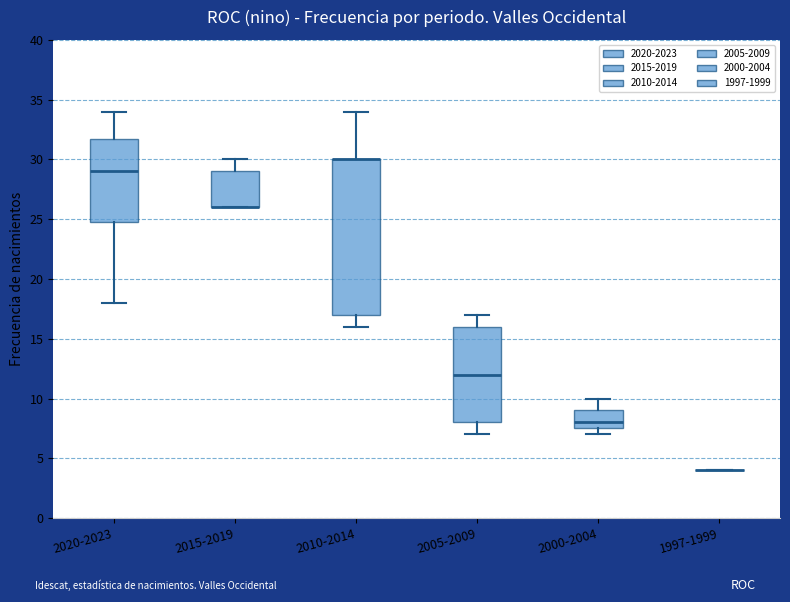

Reading left to right, transcribe this box plot: for each box, give where its median line is, the range the box spans, and where its two whiskers end, as read against the y-axis. The values are not printed on the chart, so give them approximately, as read against the axis.

2020-2023: median 29.0, box 25.0 to 32.0, whiskers 18.0 to 34.0
2015-2019: median 26.0 (drawn on the box's lower edge), box 26.0 to 29.0, whiskers 26.0 to 30.0
2010-2014: median 30.0 (drawn on the box's upper edge), box 17.0 to 30.0, whiskers 16.0 to 34.0
2005-2009: median 12.0, box 8.0 to 16.0, whiskers 7.0 to 17.0
2000-2004: median 8.0, box 7.5 to 9.0, whiskers 7.0 to 10.0
1997-1999: box collapsed to a line at 4.0, whiskers 4.0 to 4.0